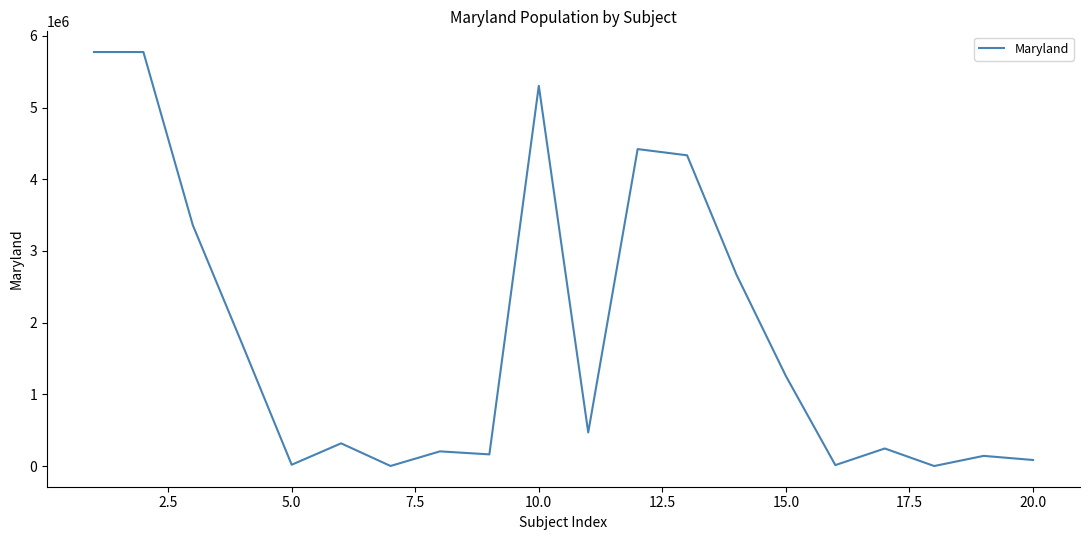

Does the chart have visible grid lines?

No